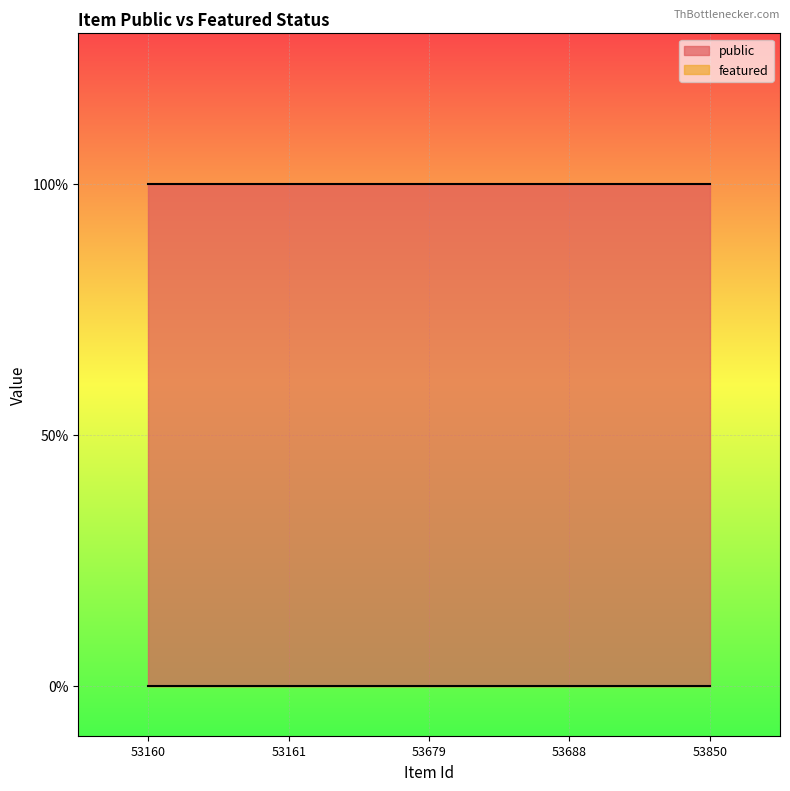

What is the spread (max minus min) of values at 53850?

1